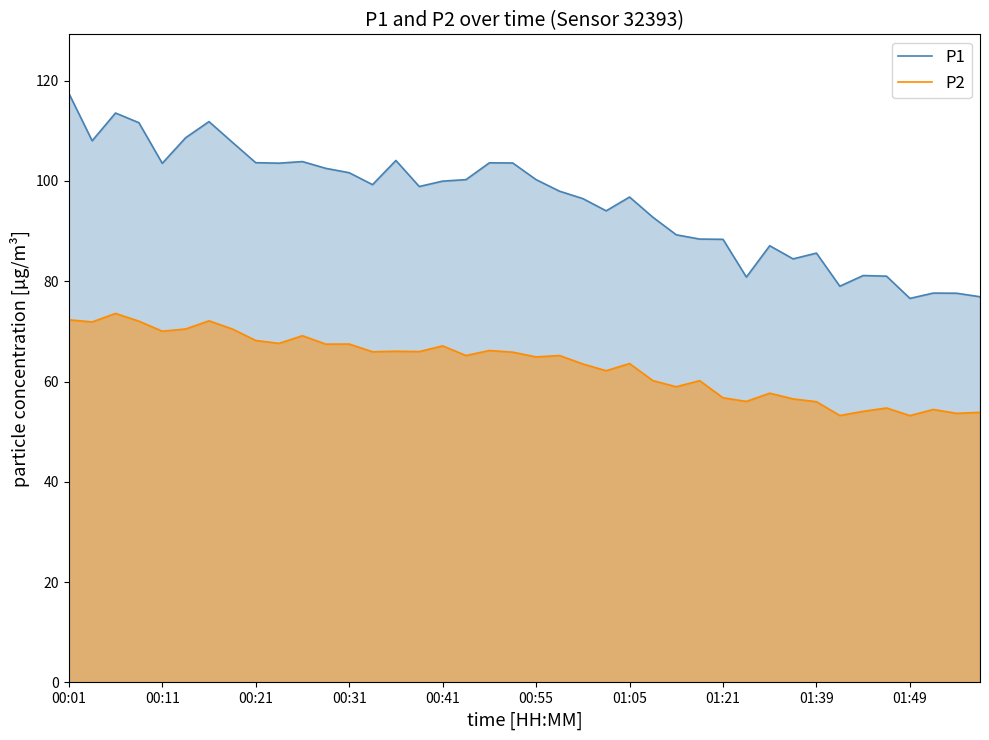

How many lines are shown in the chart?

2